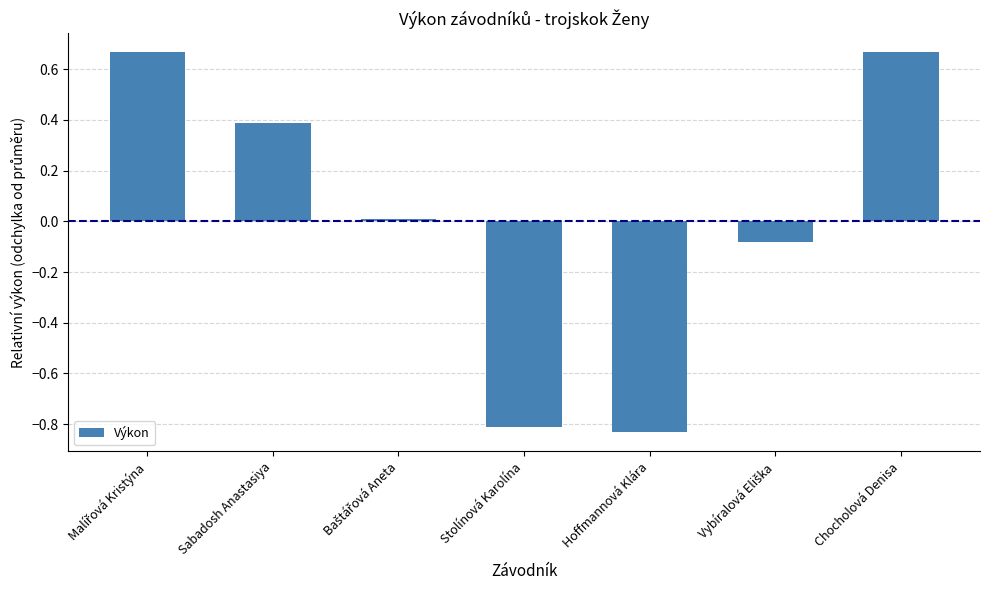

What is the difference between the second highest and minimum values?

1.5